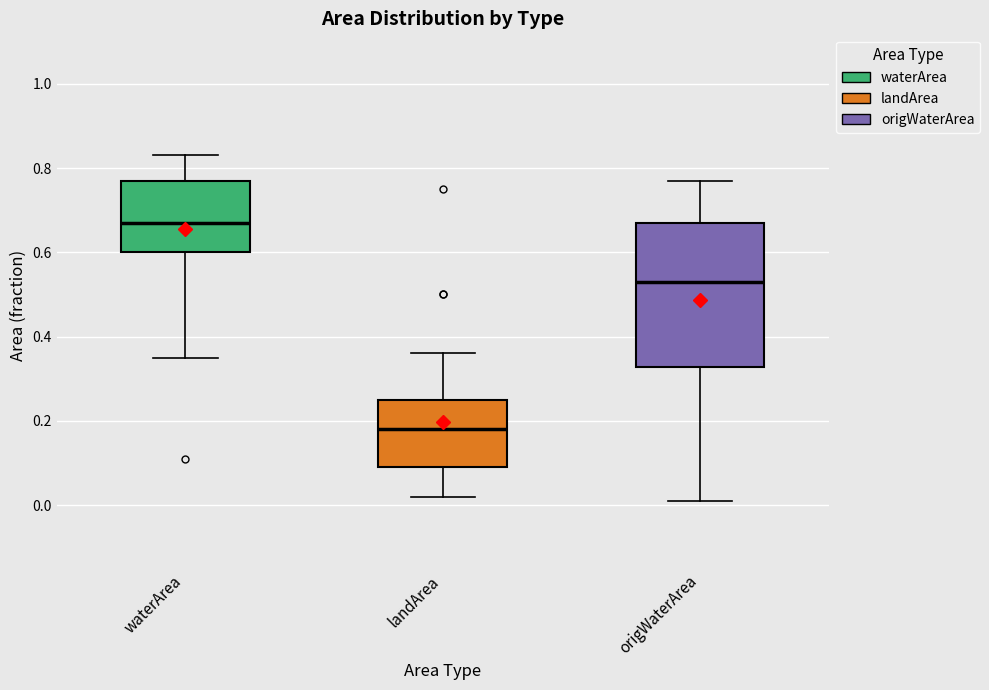

Reading left to right, read every box against the y-axis: the position of its median line, the range the box covers, and the ends of its whiskers. The values are not printed on the chart, so give them approximately, as read against the axis.

waterArea: median 0.68, box 0.60 to 0.78, whiskers 0.36 to 0.84
landArea: median 0.18, box 0.10 to 0.26, whiskers 0.02 to 0.36
origWaterArea: median 0.54, box 0.32 to 0.68, whiskers 0.02 to 0.78